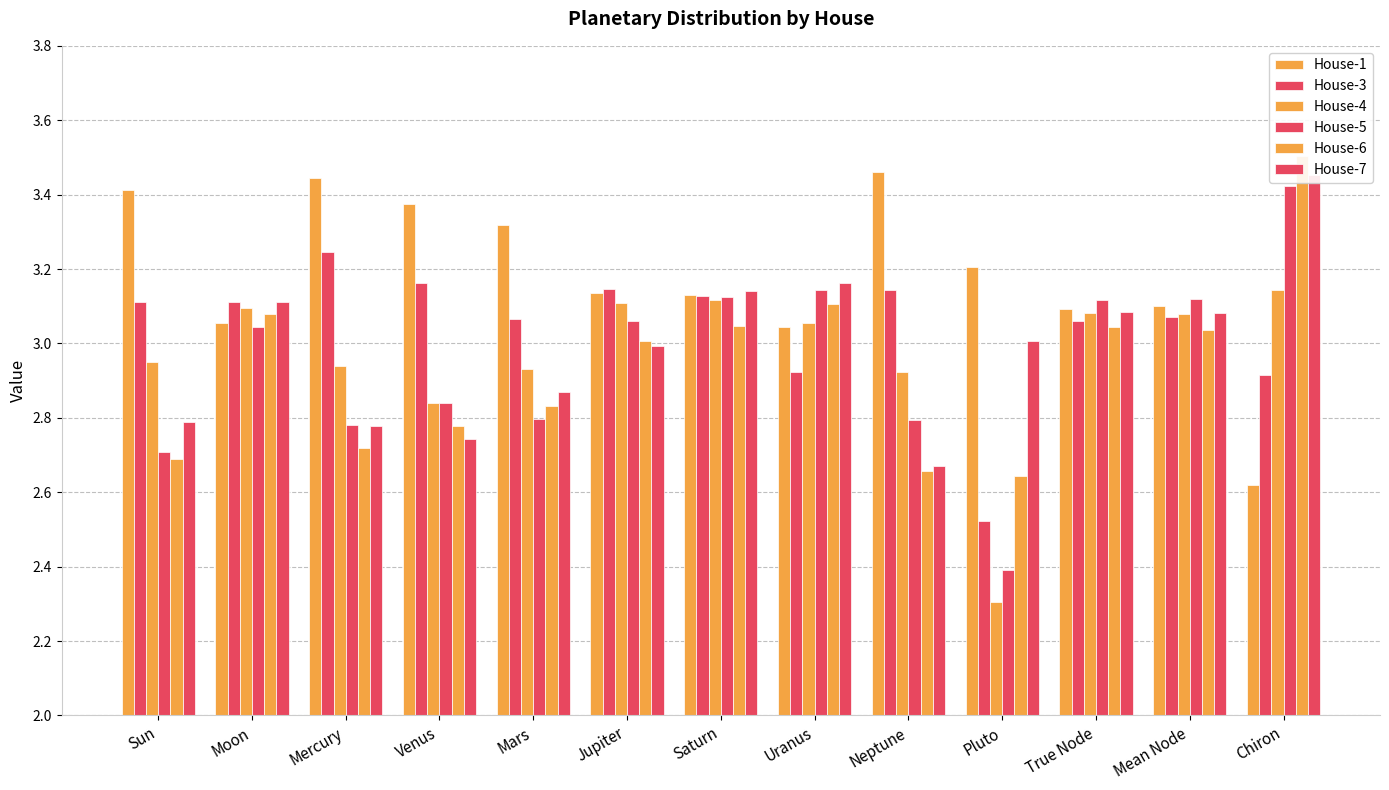

How many values in the House-1 series are below 3?

1